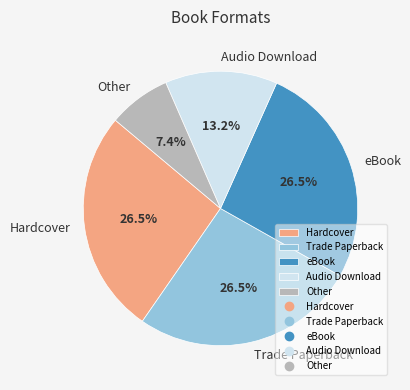

Does Other account for over 50% of the chart?

No